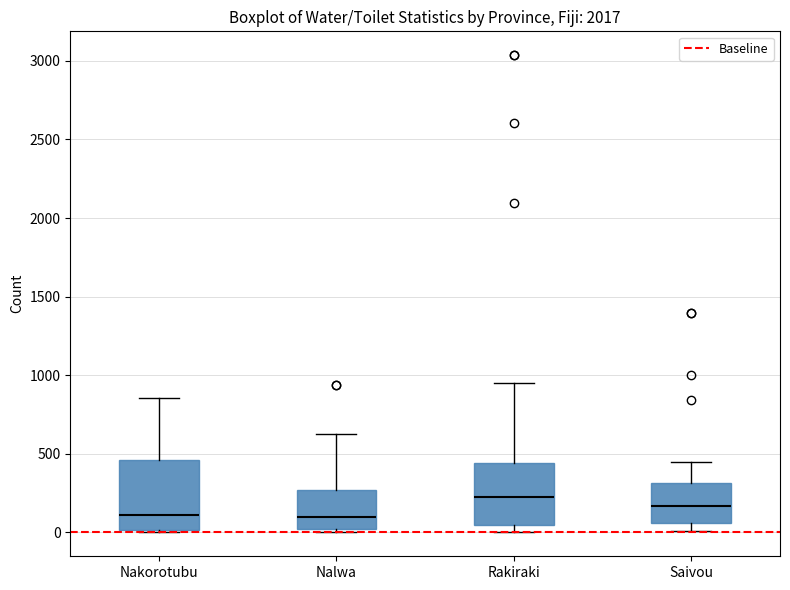

Comparing the boxes themselves (not the whiskers), which one is the tallest?

Nakorotubu